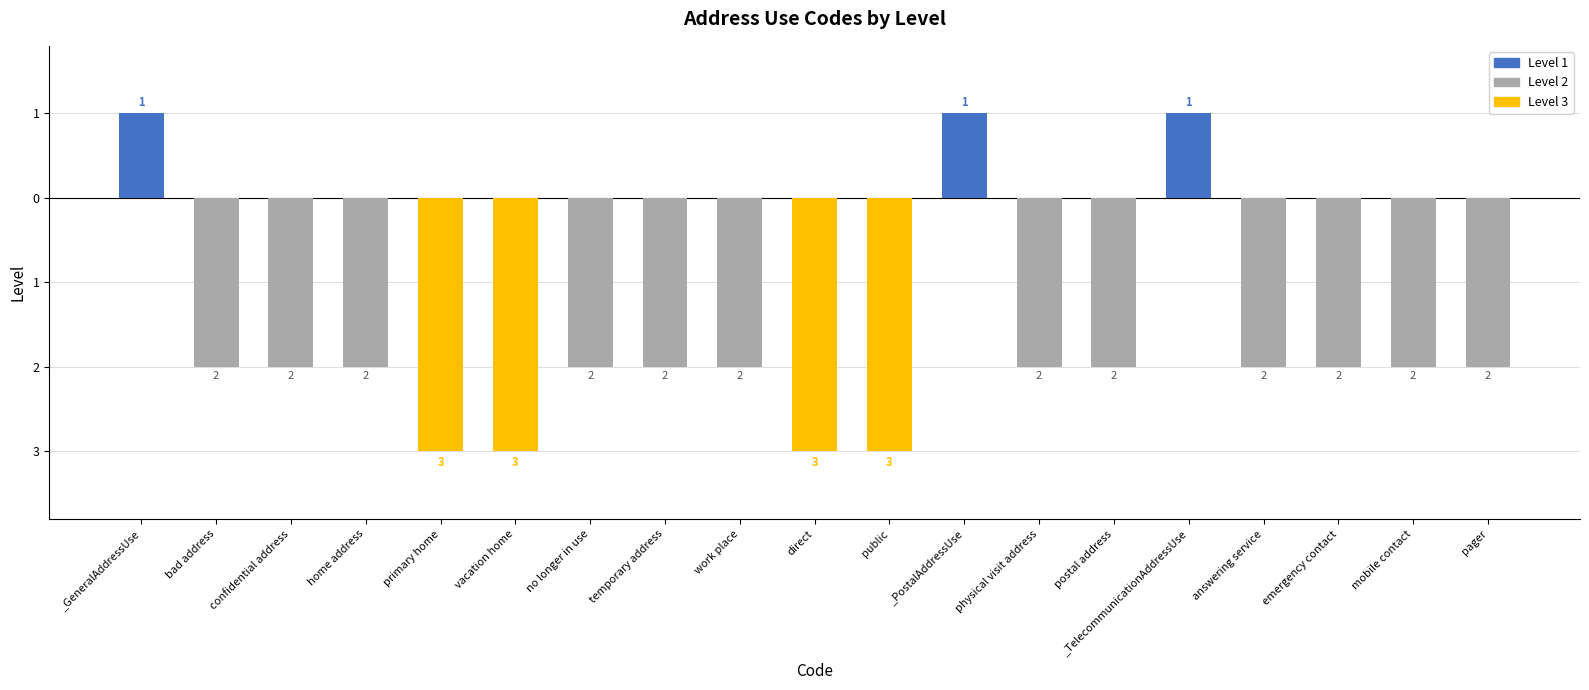

What is the maximum value shown in the chart?

1